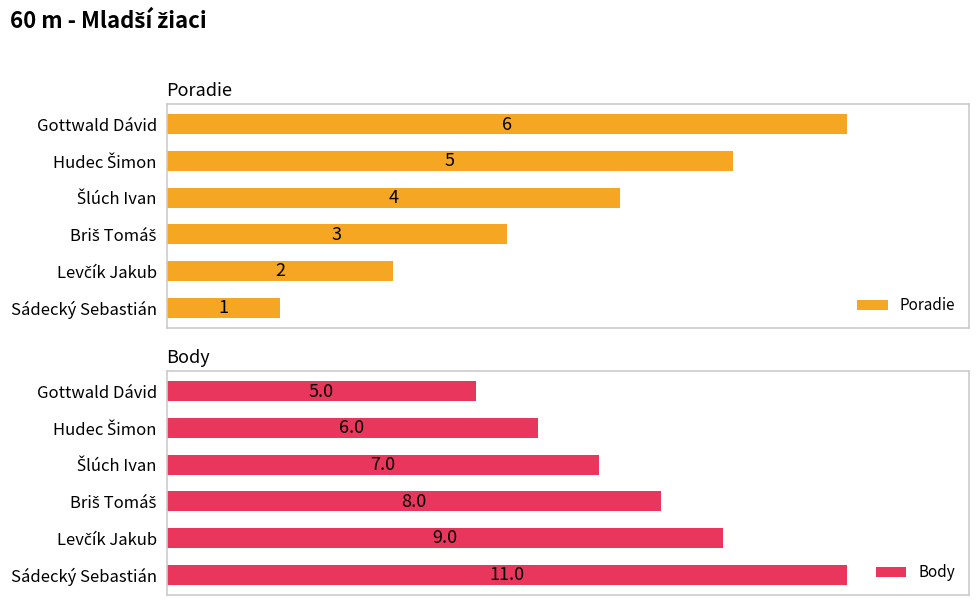

How many values in the Poradie series are below 4?

3